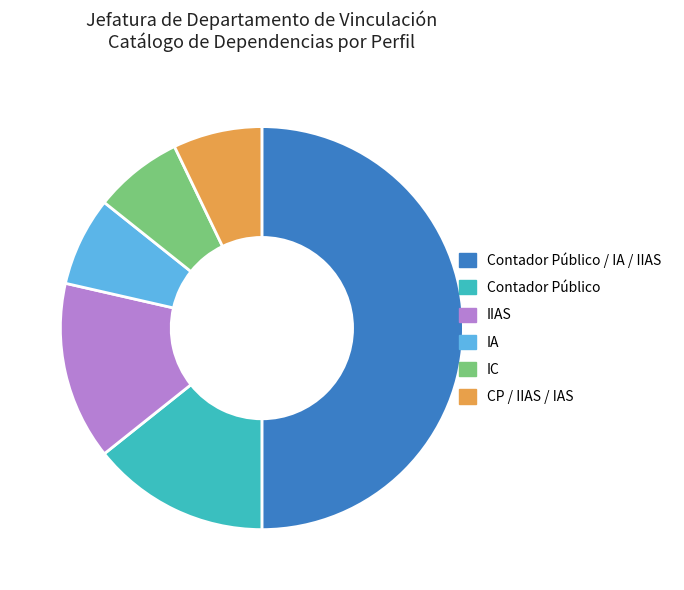

Approximately how many times larger is the value at IC compared to Contador Público?

0.5